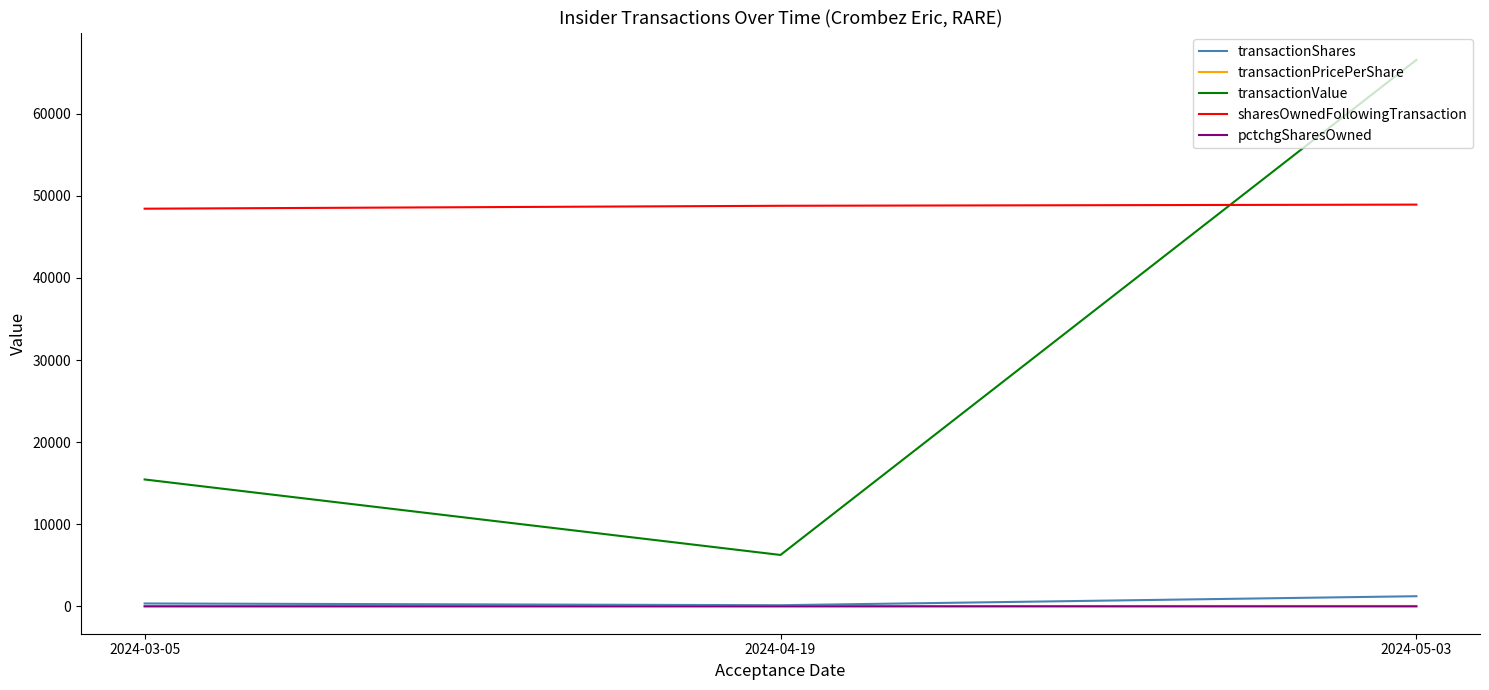

What are all the series names shown in the legend?

transactionShares, transactionPricePerShare, transactionValue, sharesOwnedFollowingTransaction, pctchgSharesOwned